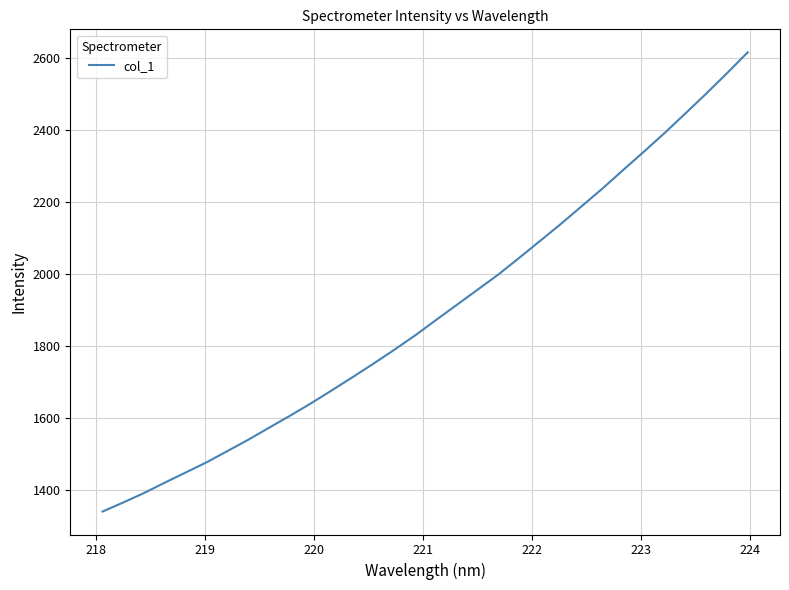

What is the difference between the maximum and minimum values?

1273.9